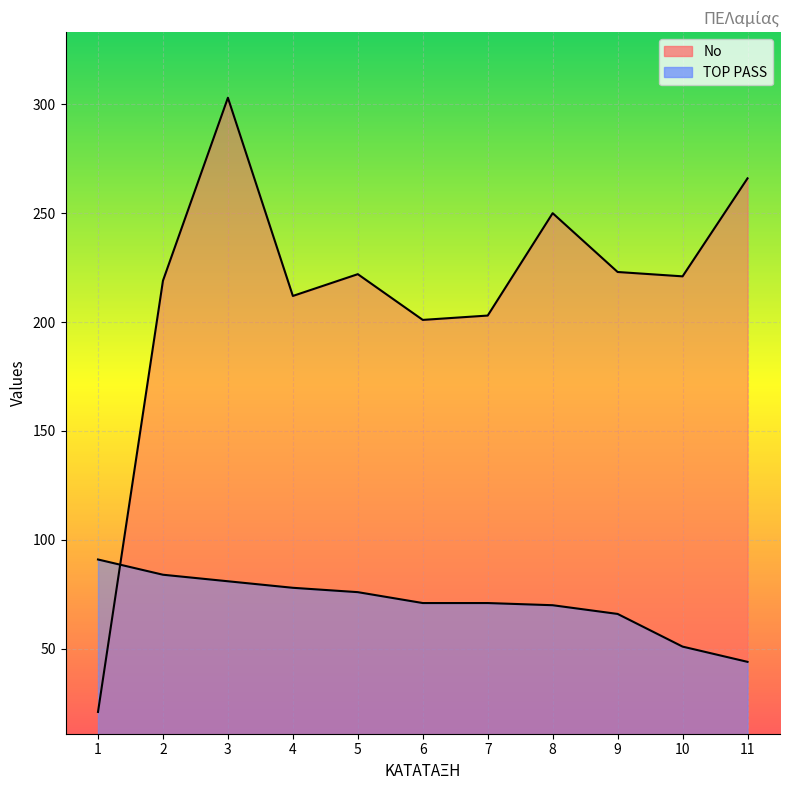

True or false: No and TOP PASS intersect in this chart.

True